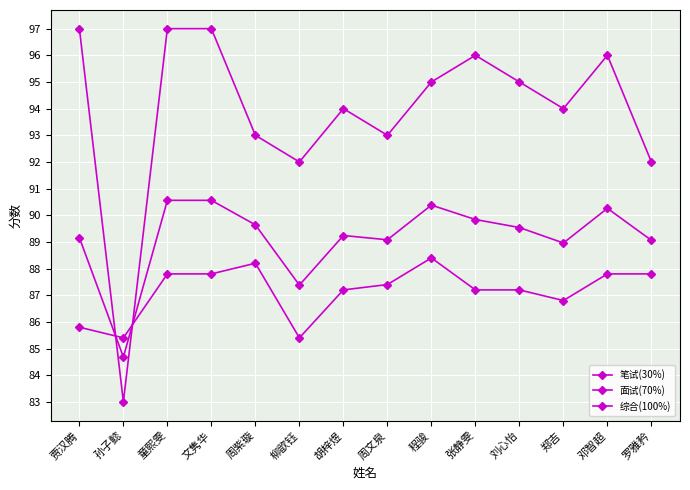

Count the number of data series in this chart.

3